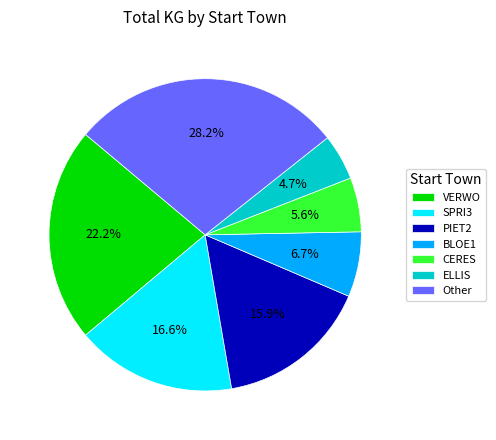

Rank the categories by value from lowest to highest.

ELLIS, CERES, BLOE1, PIET2, SPRI3, VERWO, Other